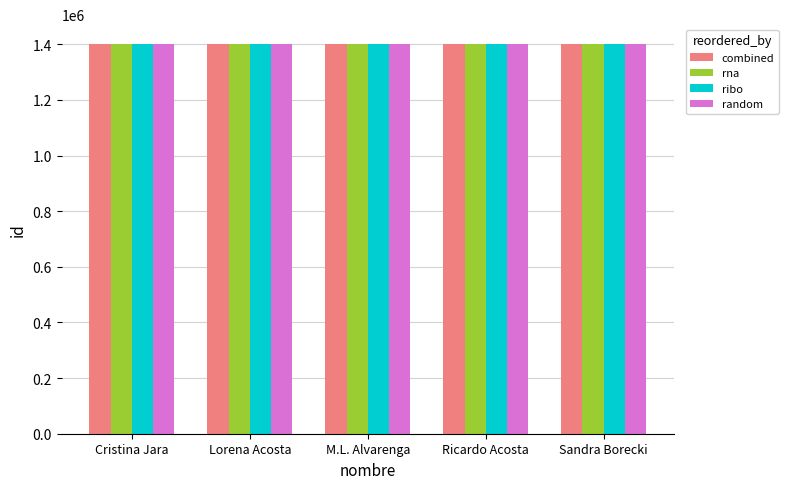

The combined series shows 1845014 at Cristina Jara. True or false?

False